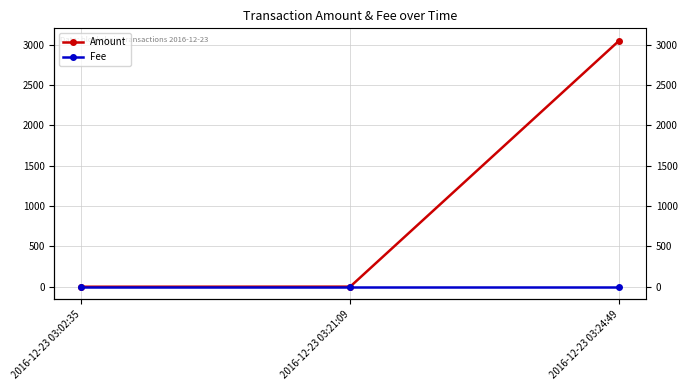

Is it true that Amount equals 1 at 2016-12-23 03:21:09?

False